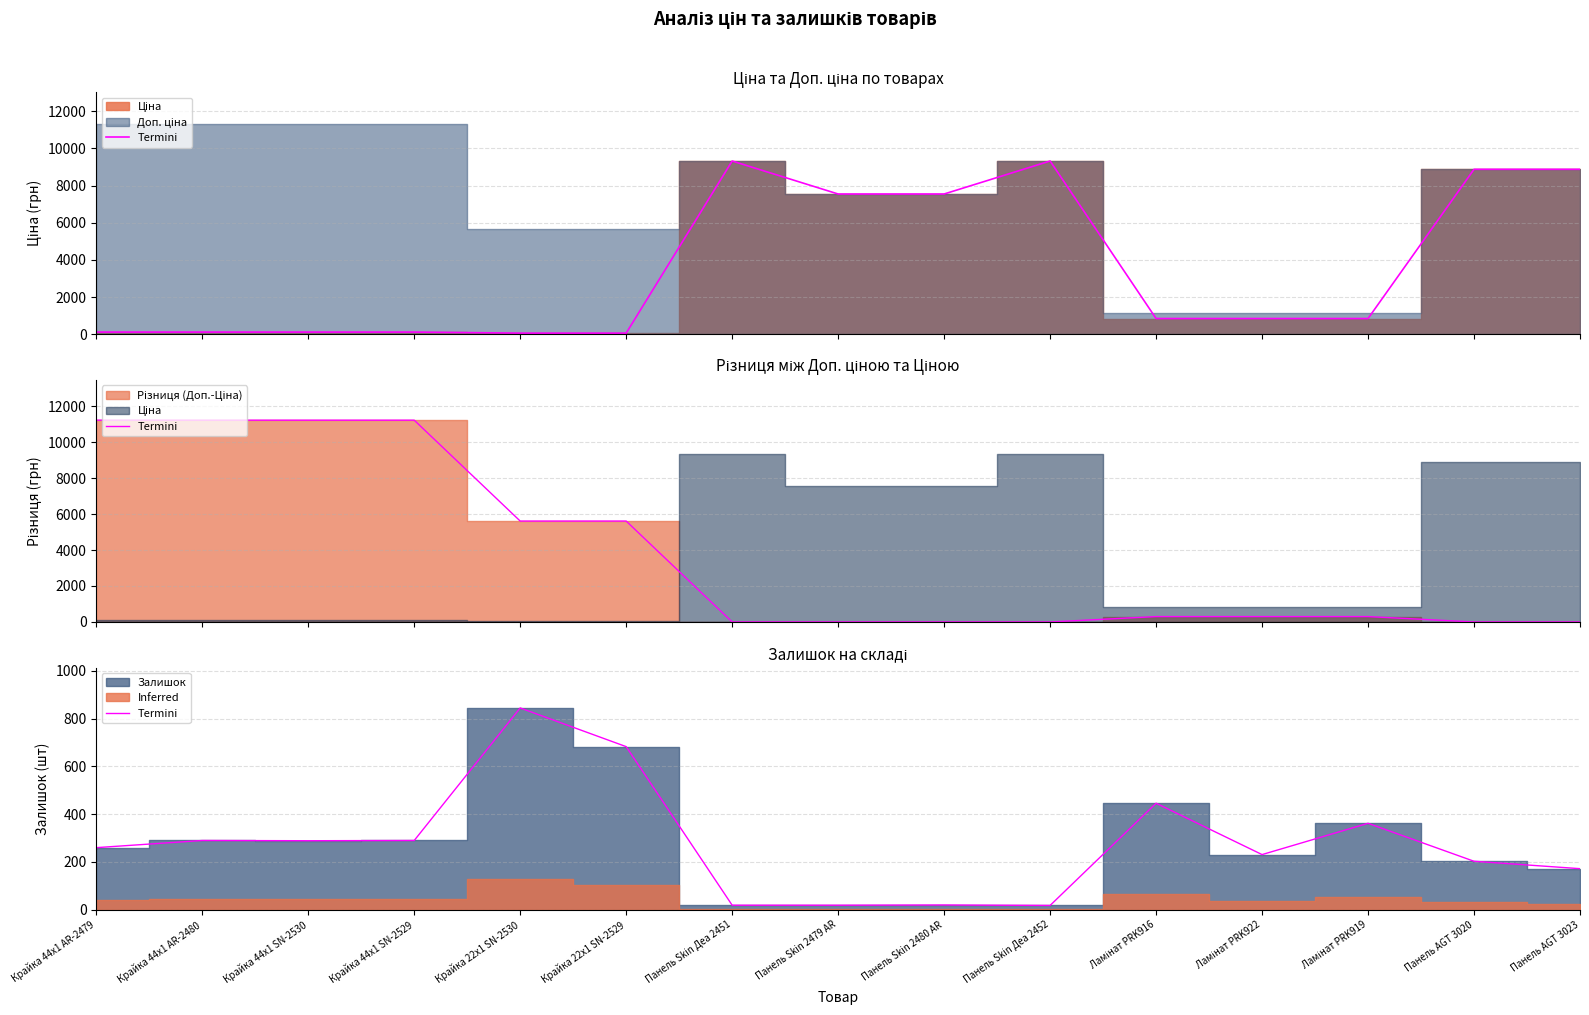

What is the smallest value displayed?

18